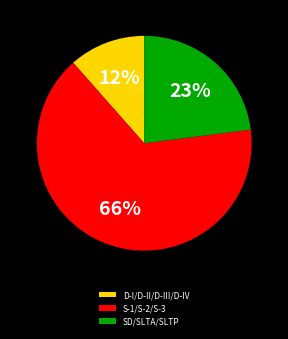

What percentage is the D-I/D-II/D-III/D-IV slice, to the nearest percent?

12%